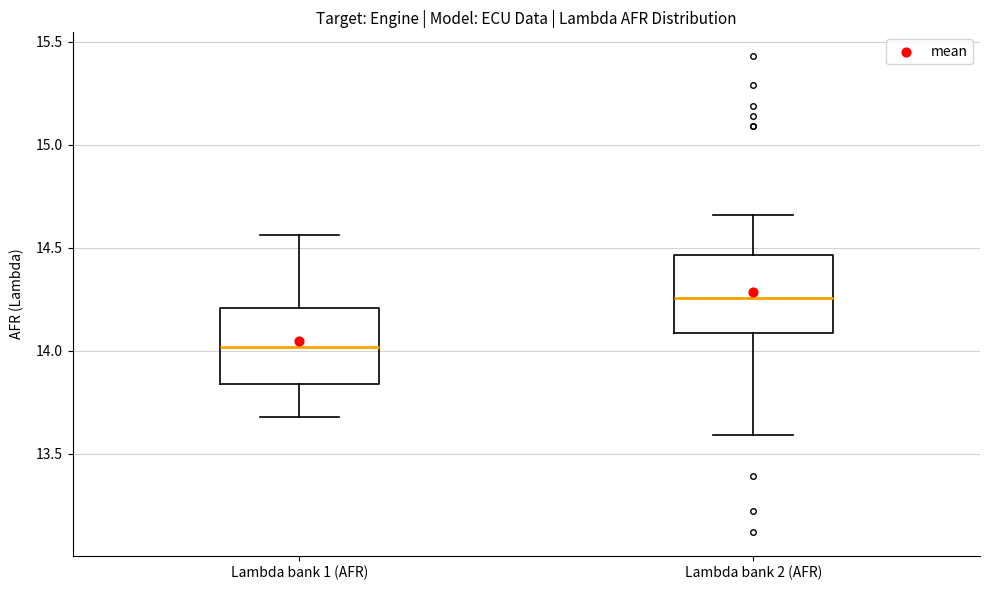

Which box has the lowest median line?

Lambda bank 1 (AFR)